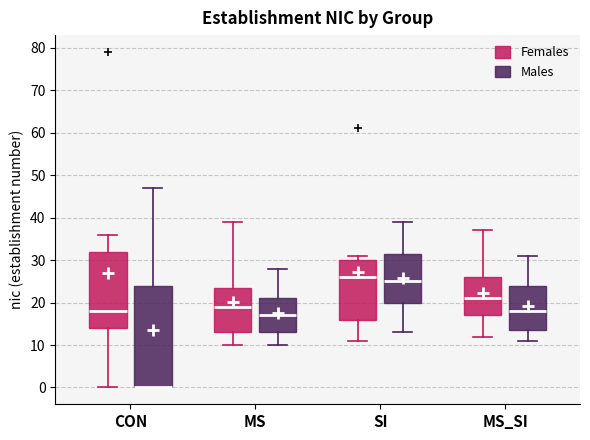

Reading left to right, transcribe this box plot: for each box, give where its median line is, the range the box spans, and where its two whiskers end, as read against the y-axis. The values are not printed on the chart, so give them approximately, as read against the axis.

CON (Females): median 18, box 14 to 32, whiskers 0 to 36
CON (Males): median 0 (drawn on the box's lower edge), box 0 to 24, whiskers 0 to 47
MS (Females): median 19, box 13 to 24, whiskers 10 to 39
MS (Males): median 17, box 13 to 21, whiskers 10 to 28
SI (Females): median 26, box 16 to 30, whiskers 11 to 31
SI (Males): median 25, box 20 to 32, whiskers 13 to 39
MS_SI (Females): median 21, box 17 to 26, whiskers 12 to 37
MS_SI (Males): median 18, box 14 to 24, whiskers 11 to 31